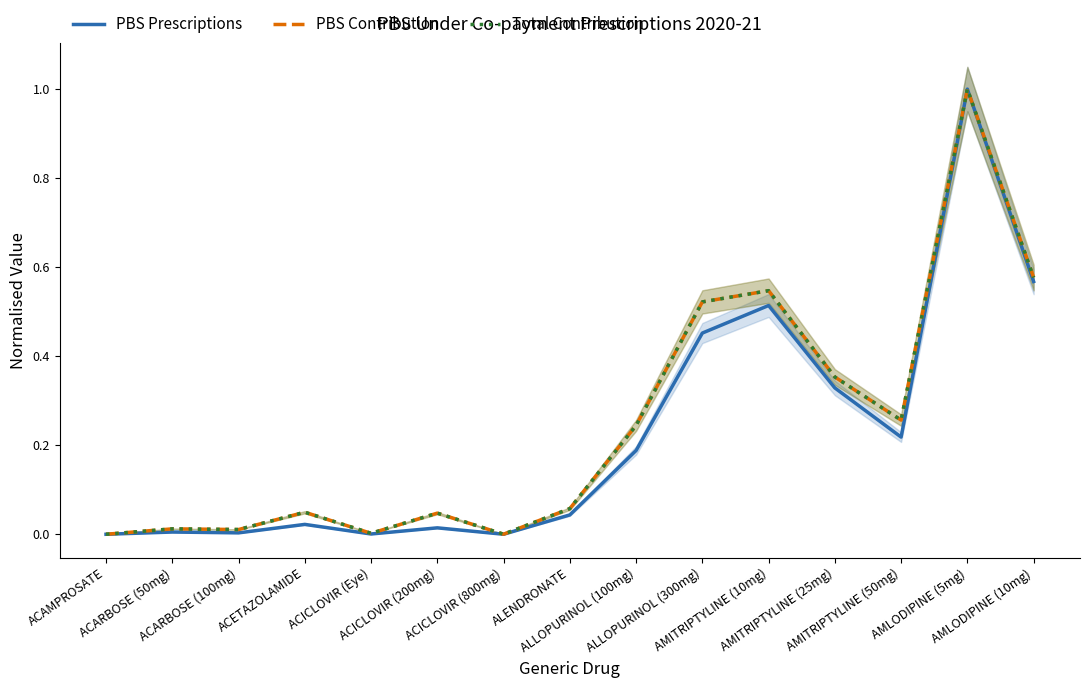

Reading left to right, extract all data points from this chart.

PBS Prescriptions: 0.0	0.0	0.0	0.0	0.0	0.0	0.0	0.0	0.2	0.5	0.5	0.3	0.2	1.0	0.6
PBS Contribution: 0.0	0.0	0.0	0.0	0.0	0.0	0.0	0.1	0.2	0.5	0.5	0.4	0.3	1.0	0.6
Total Contribution: 0.0	0.0	0.0	0.0	0.0	0.0	0.0	0.1	0.2	0.5	0.5	0.4	0.3	1.0	0.6